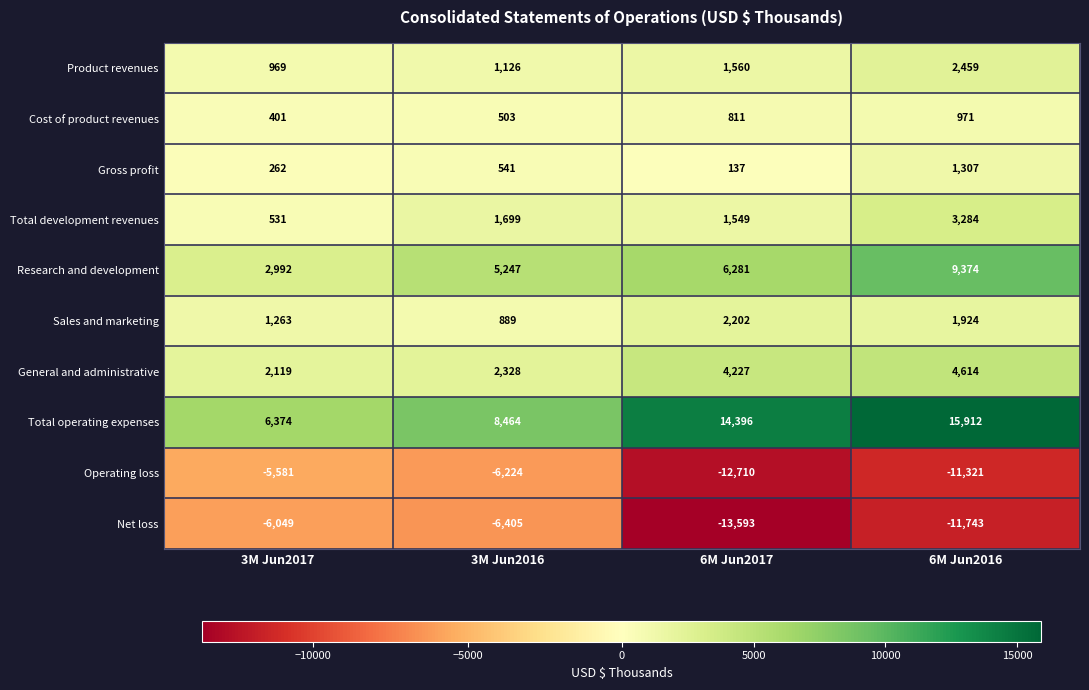

Where is Product revenues nearest to the value 1714?

6M Jun2017